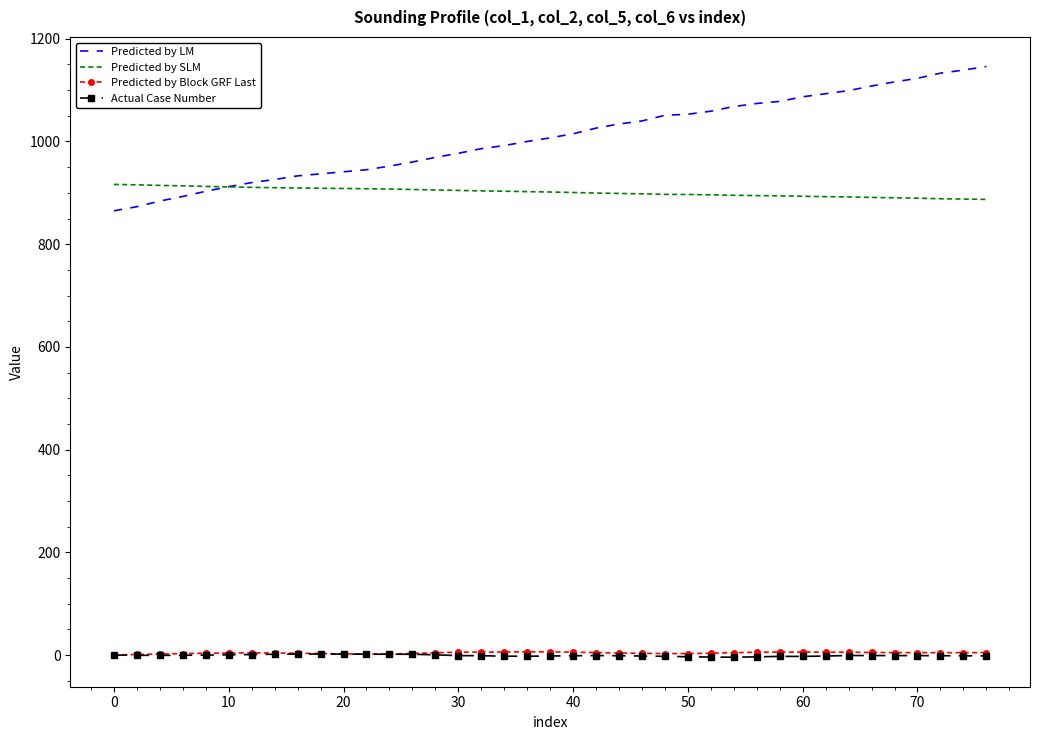

What is the average value of the Predicted by Block GRF Last series?

4.2